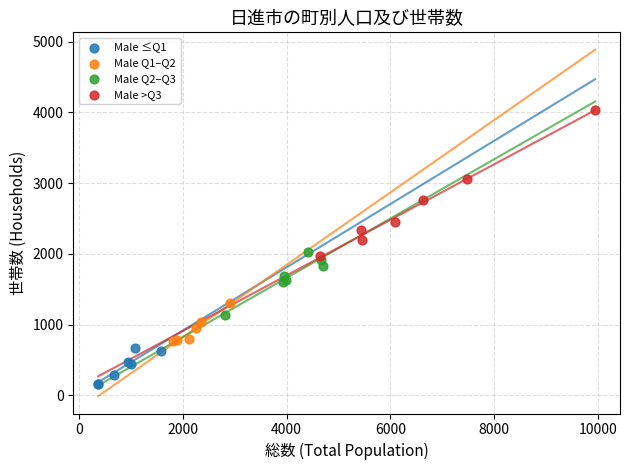

What are all the series names shown in the legend?

Male ≤Q1, Male Q1–Q2, Male Q2–Q3, Male >Q3